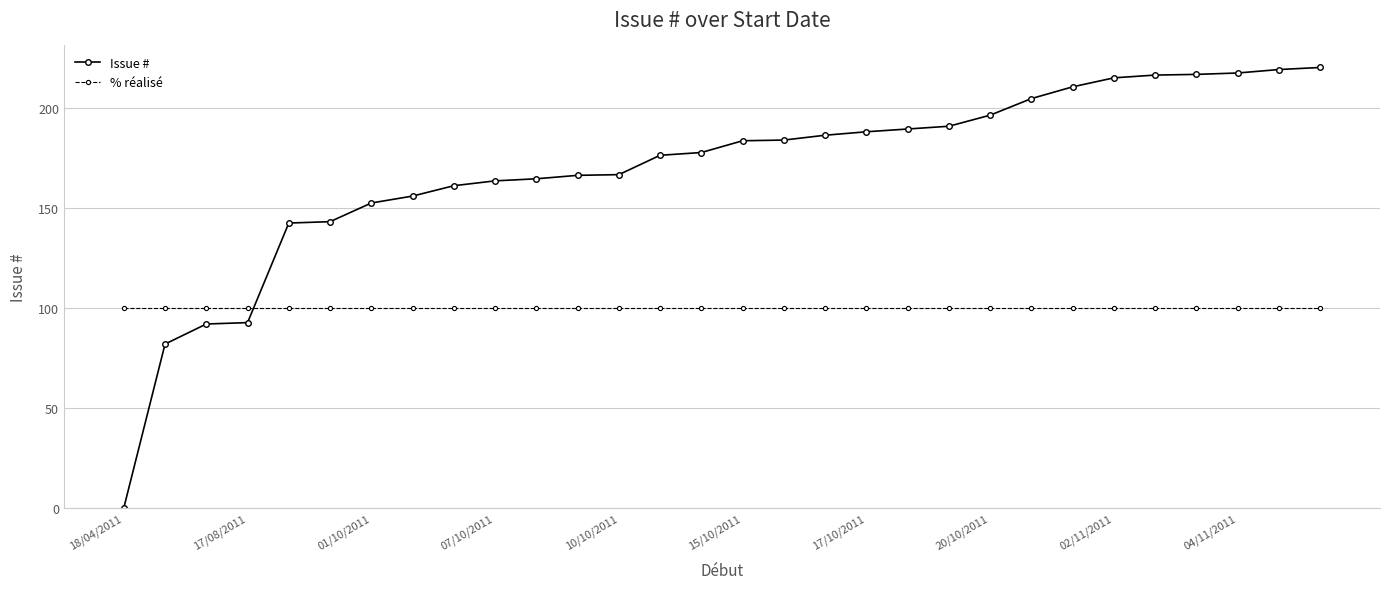

At how many categories does at least one series exceed 64?

30